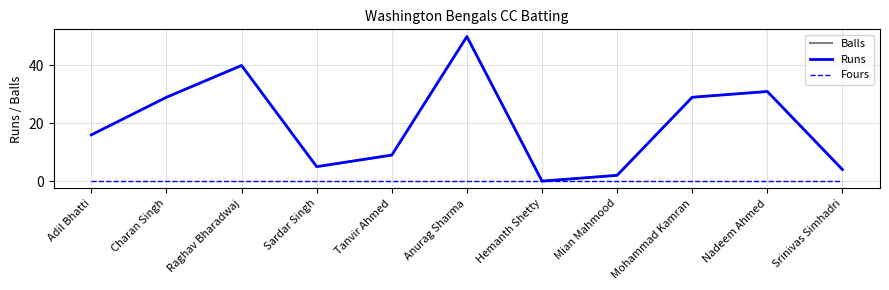

At Hemanth Shetty, list the series in order from smallest to largest.

Balls, Runs, Fours